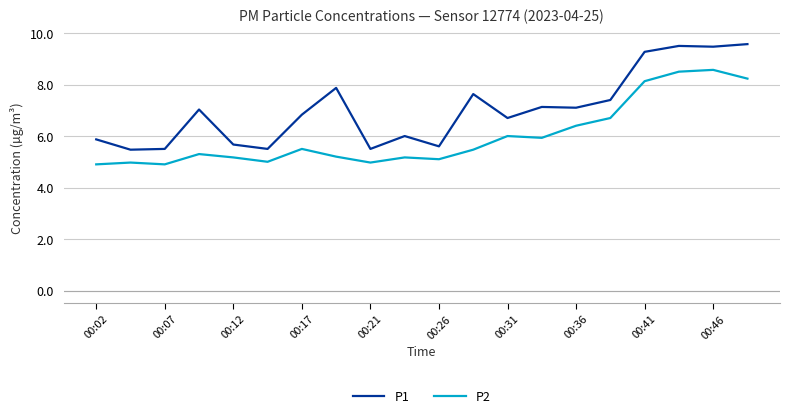

What is the sum of all P1 values?

140.6